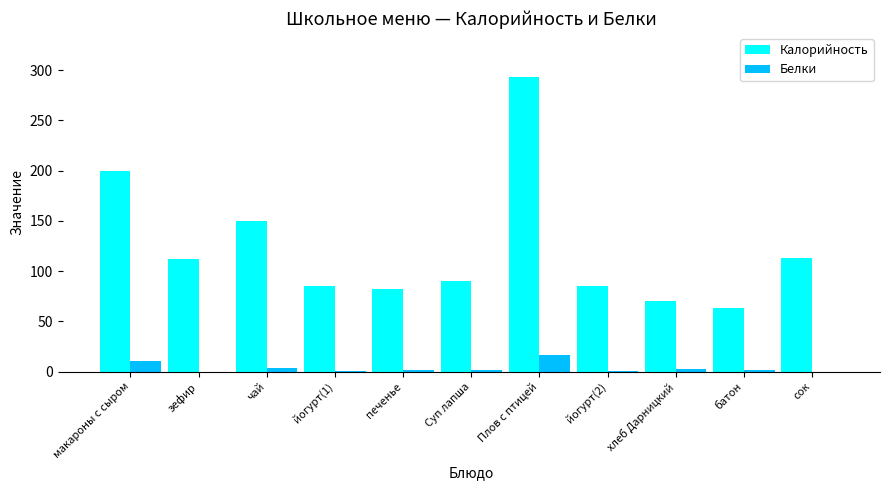

Between Суп лапша and хлеб Дарницкий, which series saw the biggest shift?

Калорийность